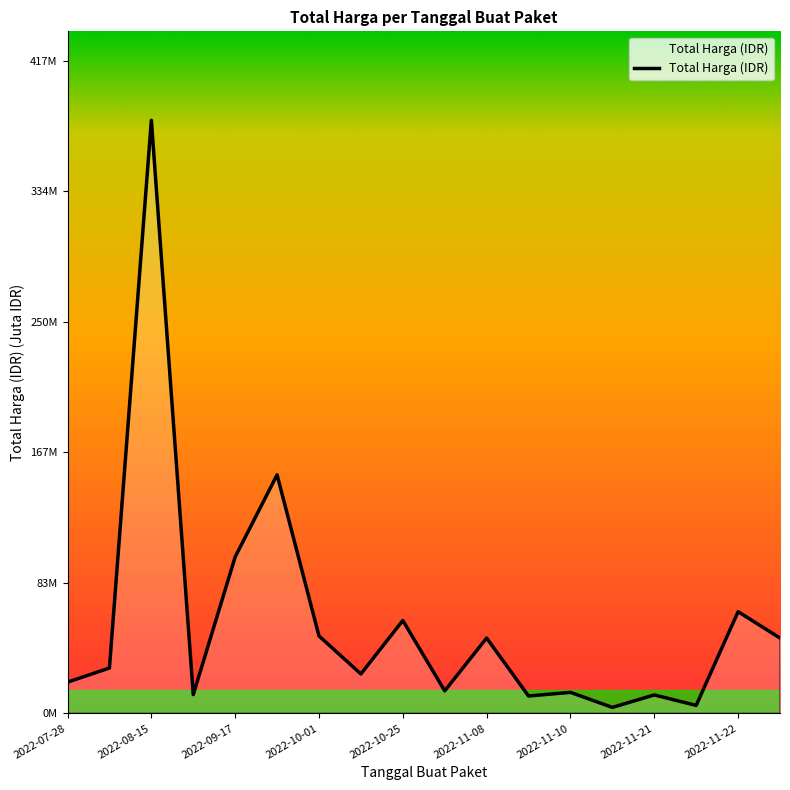

Does the chart have visible grid lines?

No